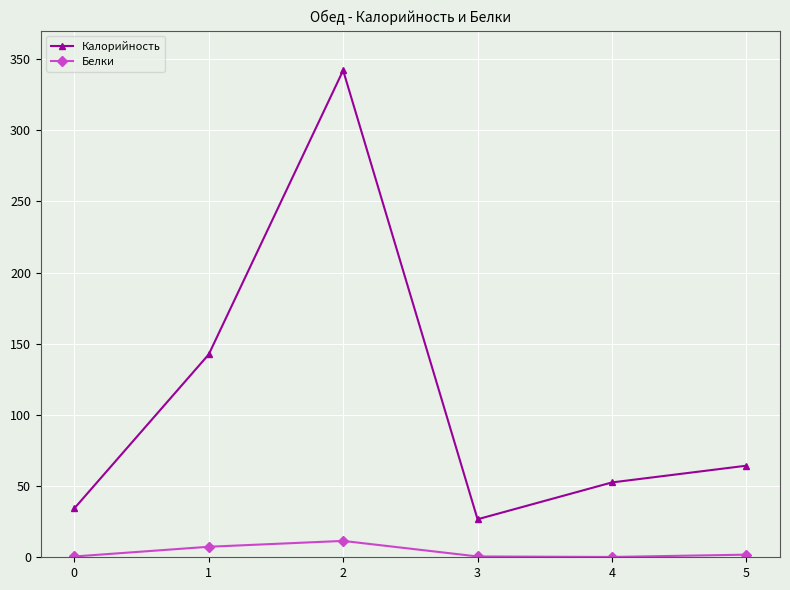

What is the difference between the highest and lowest values at 4?

52.4